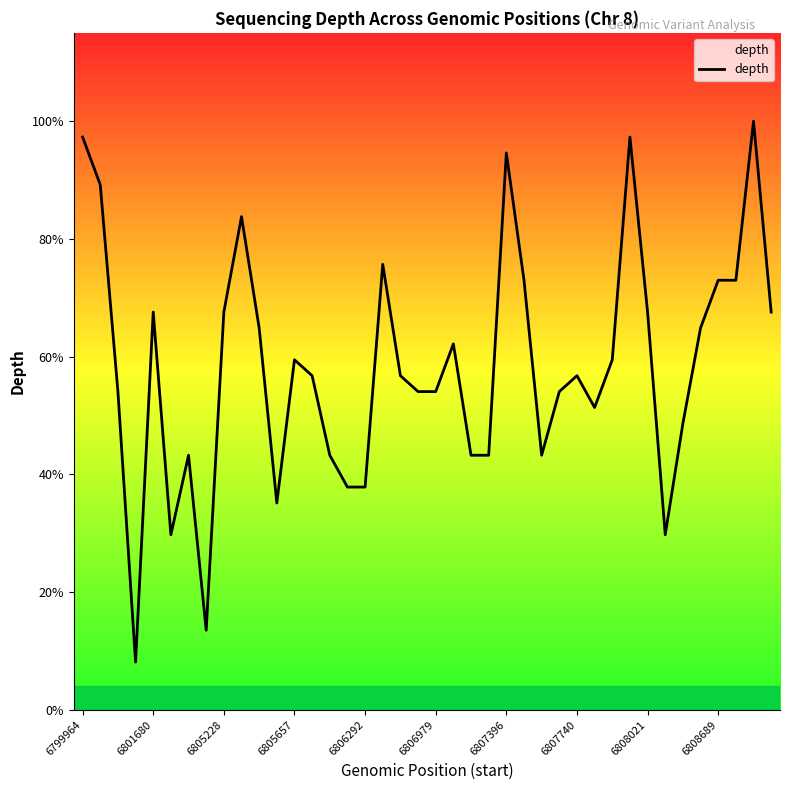

Does the chart display data point markers on the line(s)?

No